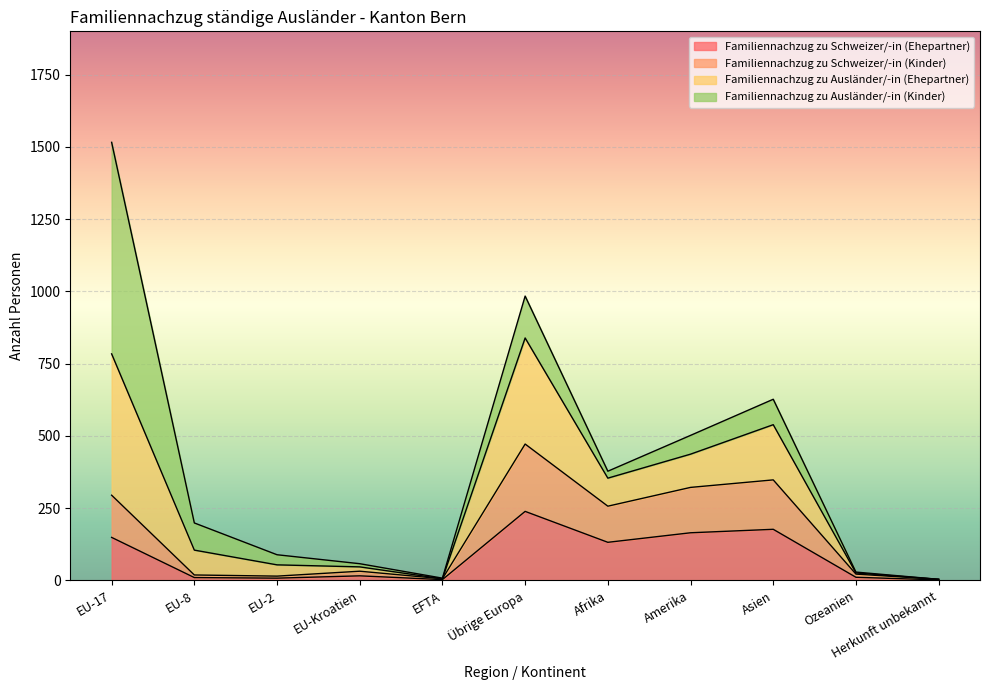

Which series has the largest total across all categories?

Familiennachzug zu Ausländer/-in (Ehepartner)